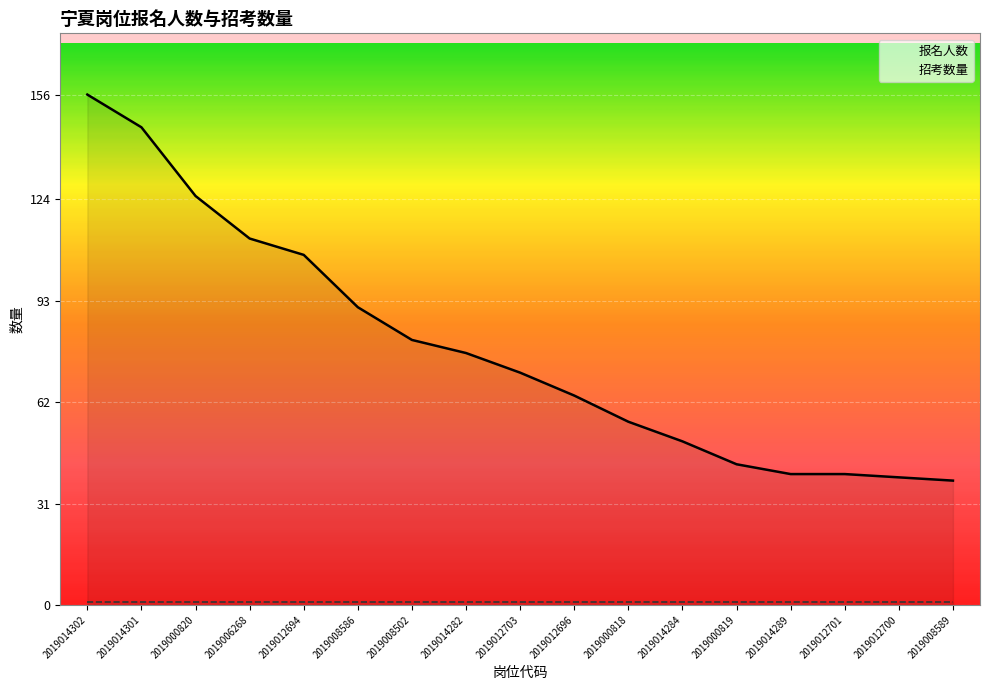

The value at 2019012696 is 64. True or false?

True